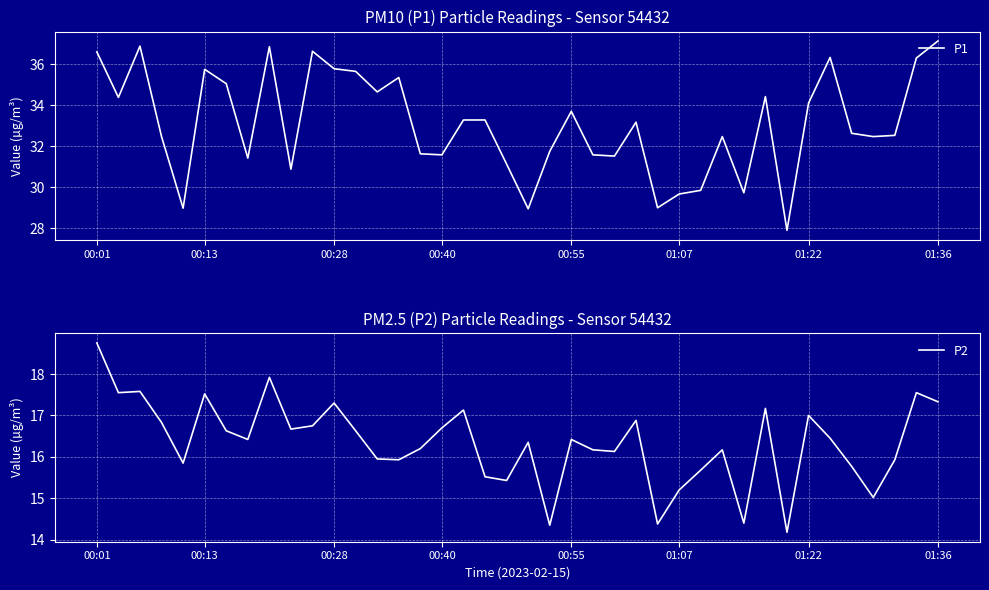

What is the sum of the P1 values at 26 and 20?

58.0